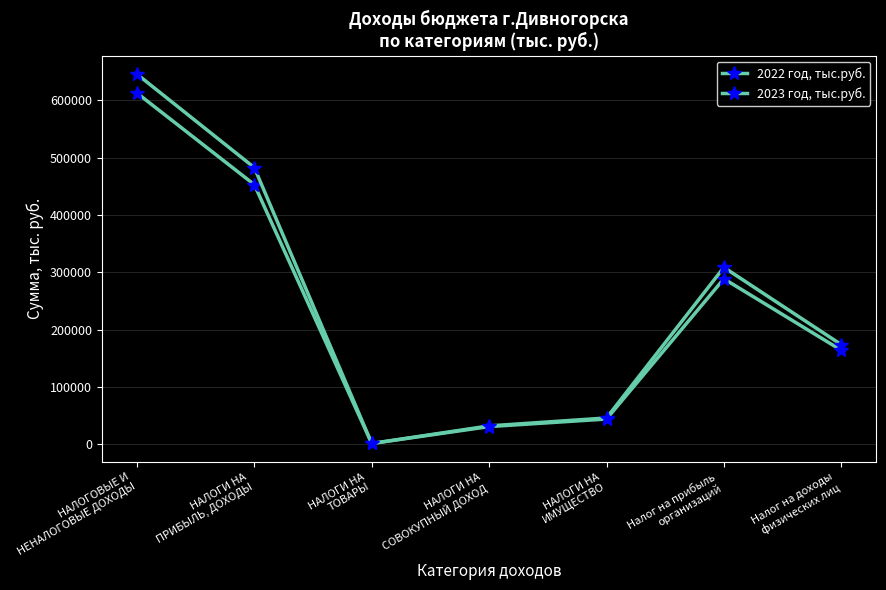

Read the 2022 год, тыс.руб. value at НАЛОГОВЫЕ И
НЕНАЛОГОВЫЕ ДОХОДЫ.

613001.0